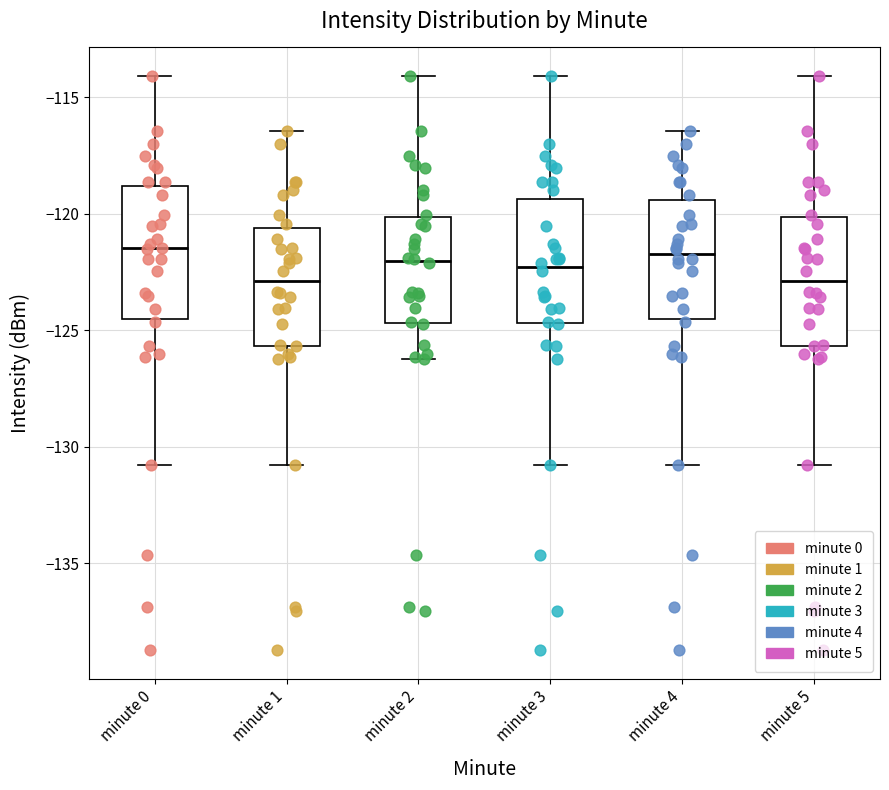

Reading left to right, read every box against the y-axis: the position of its median line, the range the box covers, and the ends of its whiskers. The values are not printed on the chart, so give them approximately, as read against the axis.

minute 0: median -121.5, box -124.5 to -119.0, whiskers -131.0 to -114.0
minute 1: median -123.0, box -125.5 to -120.5, whiskers -131.0 to -116.5
minute 2: median -122.0, box -124.5 to -120.0, whiskers -126.0 to -114.0
minute 3: median -122.5, box -124.5 to -119.5, whiskers -131.0 to -114.0
minute 4: median -121.5, box -124.5 to -119.5, whiskers -131.0 to -116.5
minute 5: median -123.0, box -125.5 to -120.0, whiskers -131.0 to -114.0